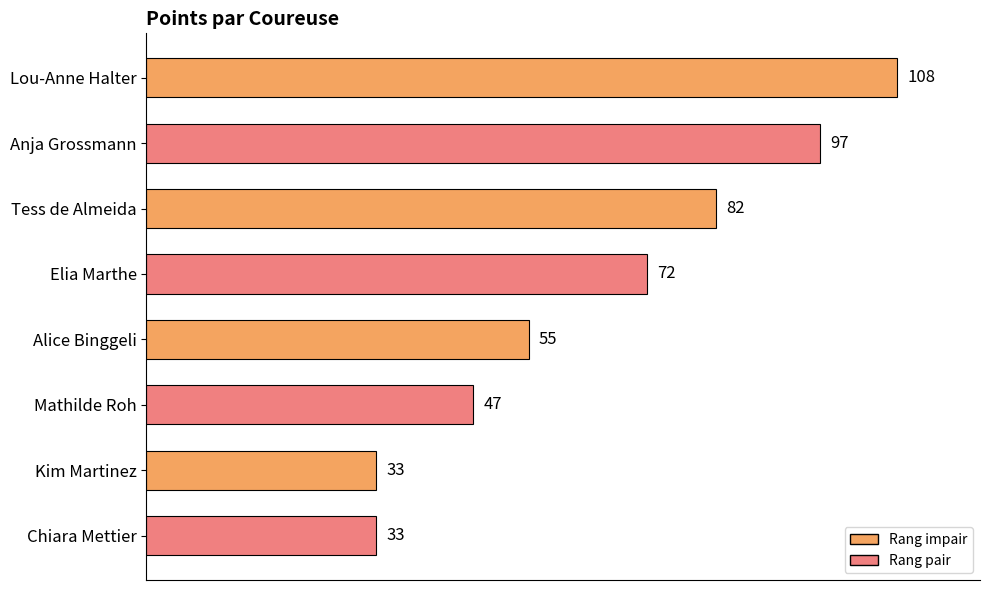

The chart shows a value of 47 at Mathilde Roh. True or false?

True